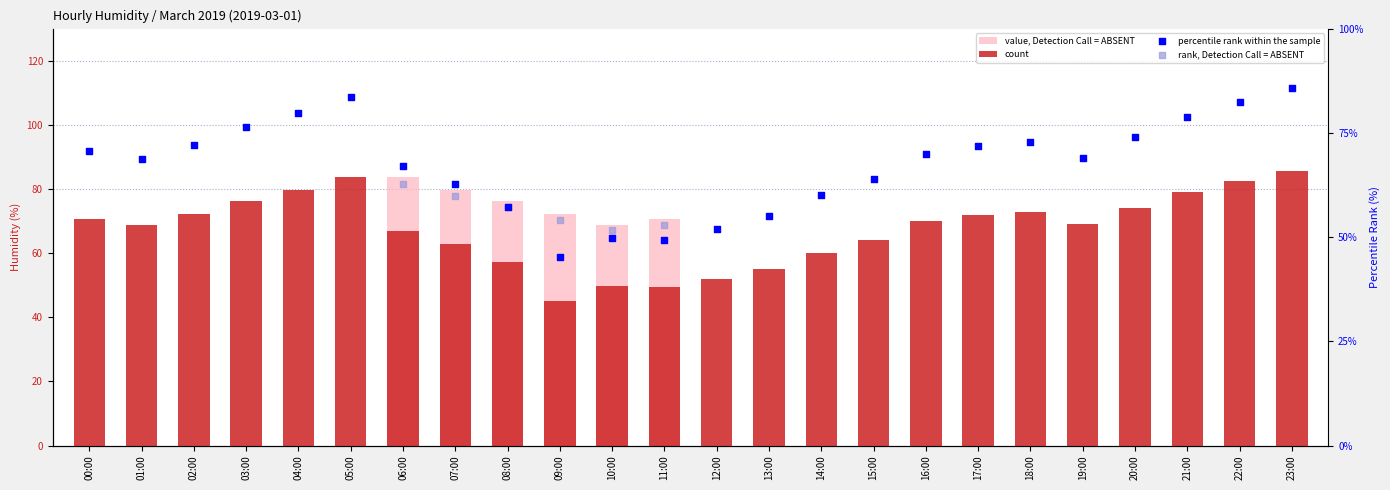

Which series has the largest total across all categories?

count